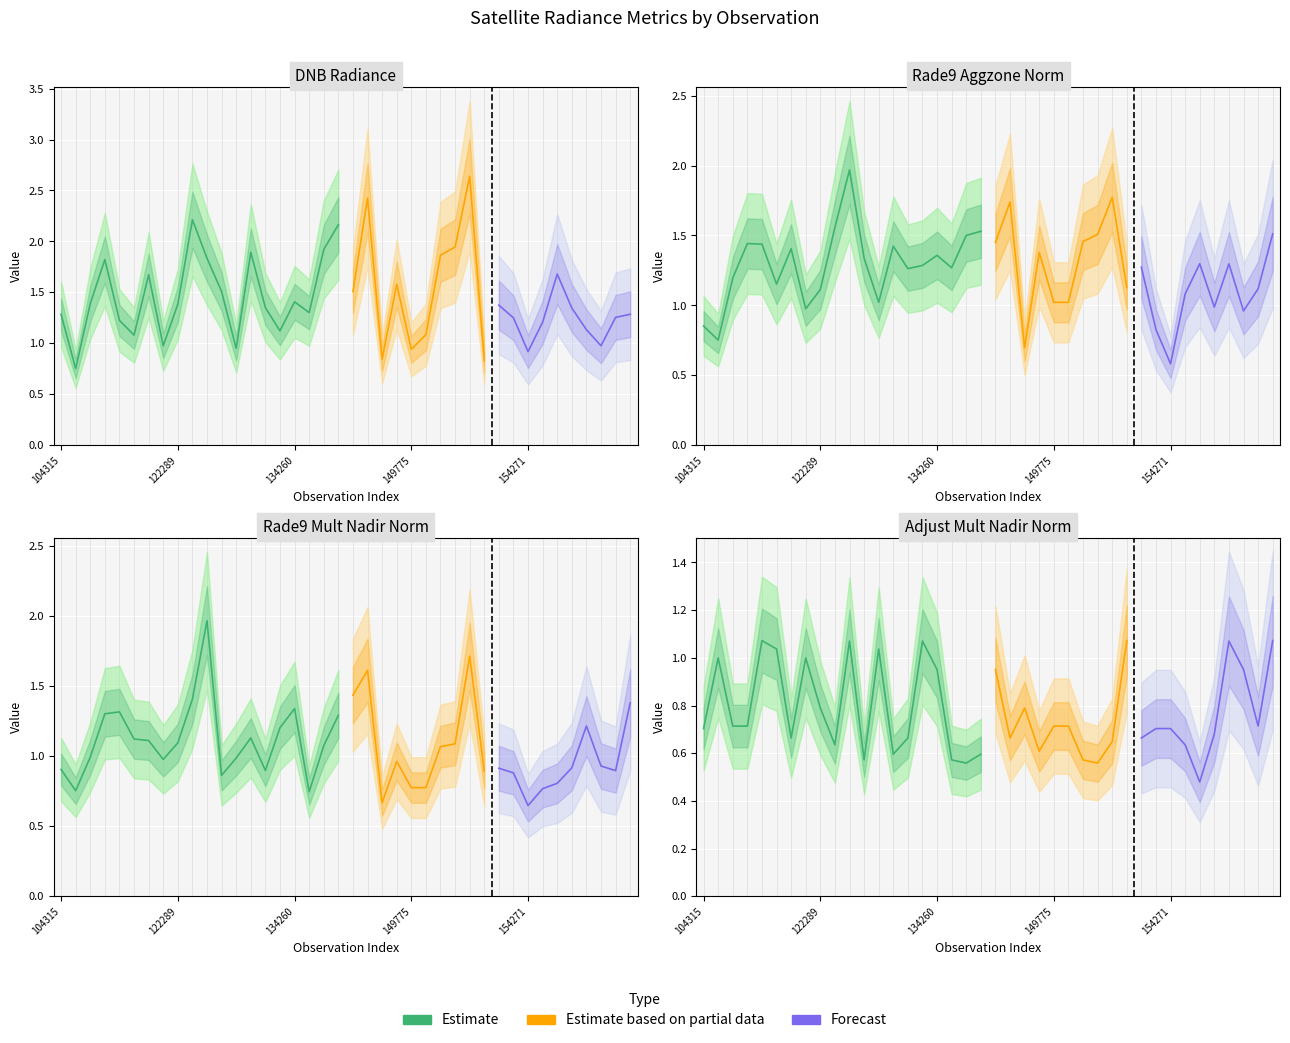

True or false: adjust_mult_nadir_norm has a value of 0.6 at 131704.

True